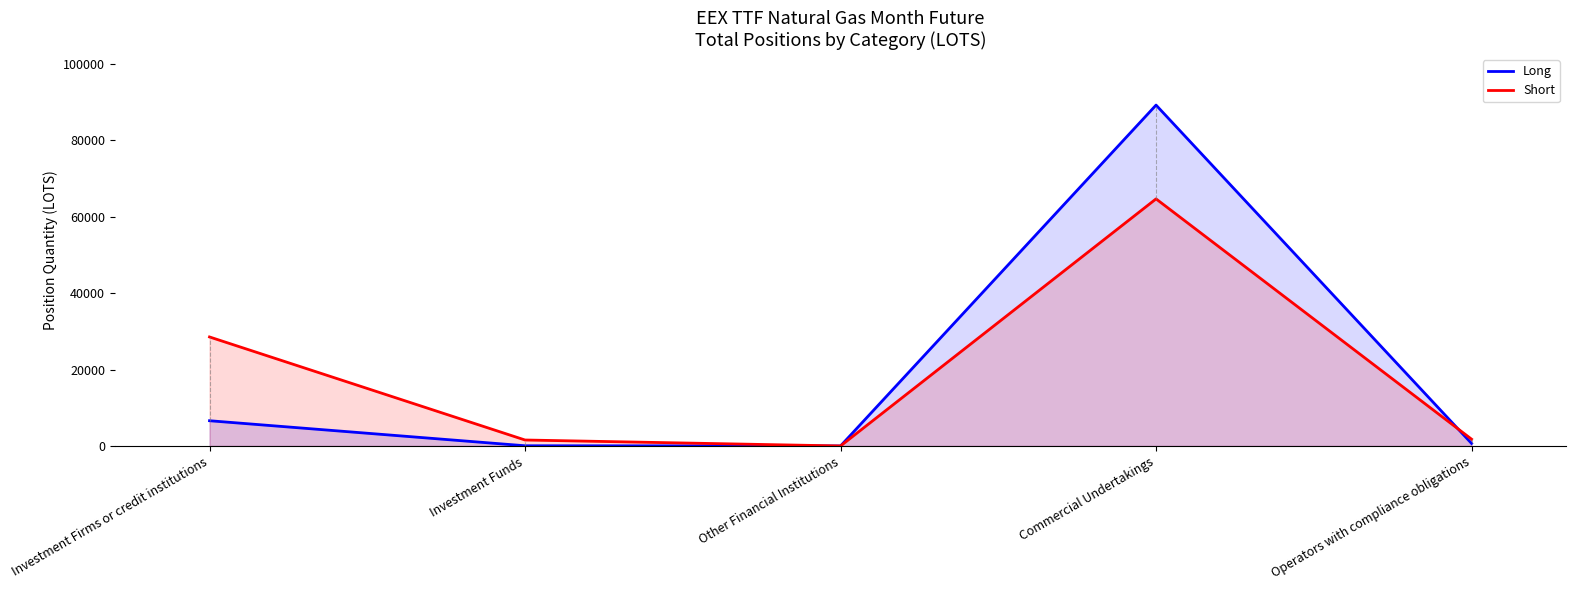

At Investment Firms or credit institutions, list the series in order from smallest to largest.

Long, Short